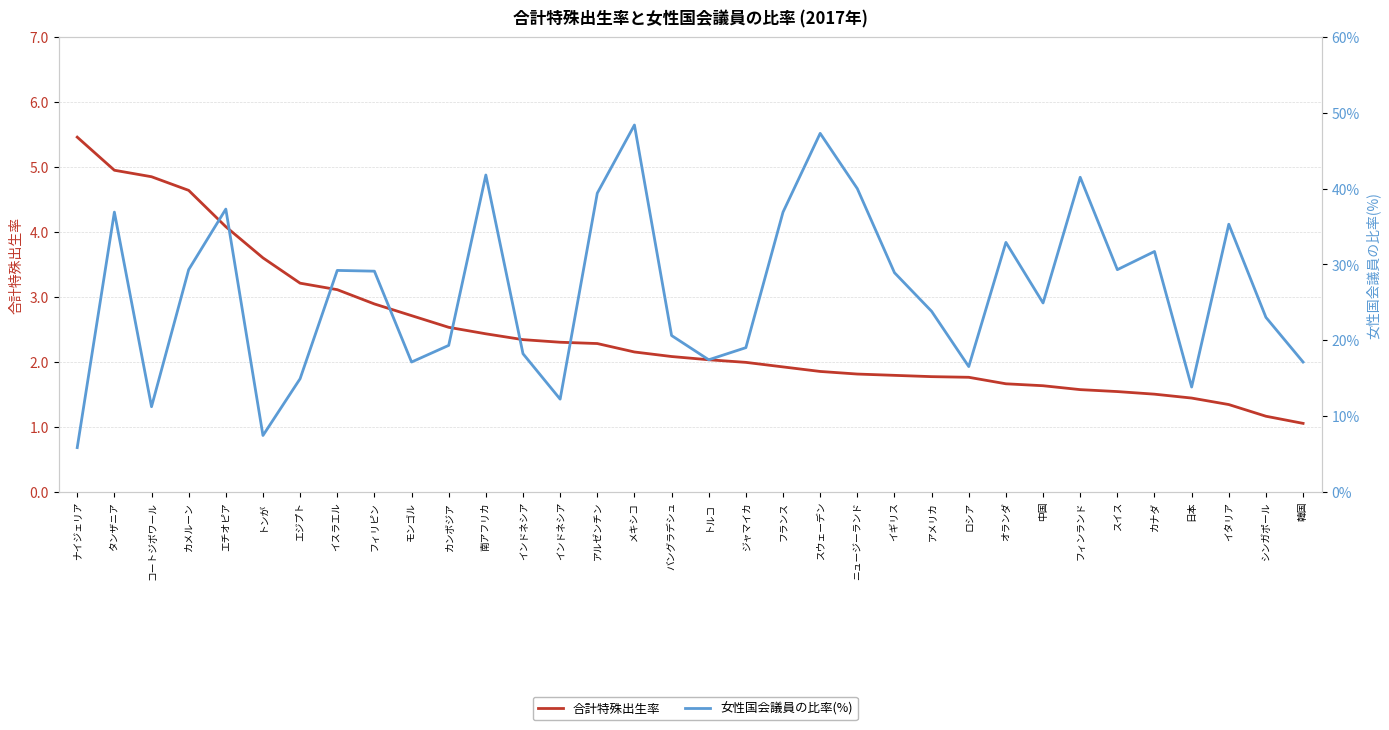

What is the difference between the maximum and minimum values in the 合計特殊出生率 series?

4.4